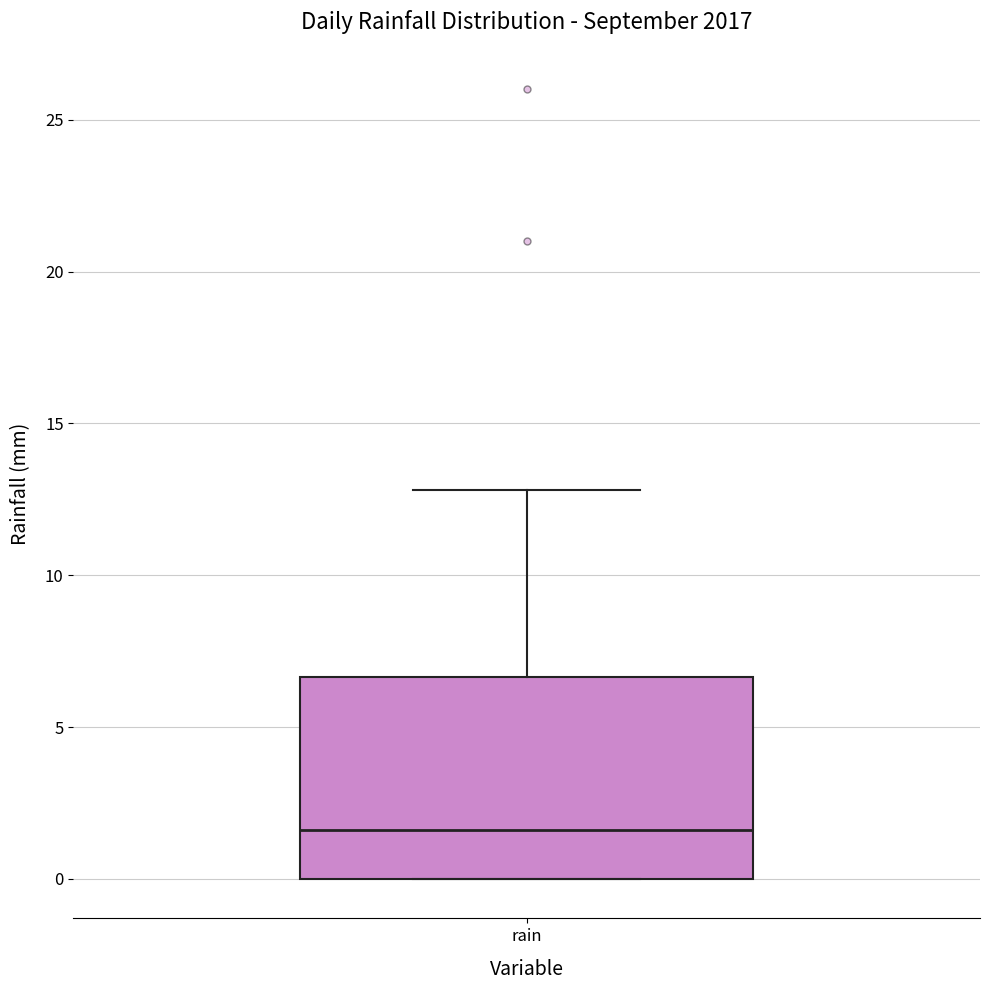

Transcribe this box plot: give where the median line is, the range the box spans, and where the two whiskers end, as read against the y-axis. The values are not printed on the chart, so give them approximately, as read against the axis.

median 1.5, box 0.0 to 6.5, whiskers 0.0 to 13.0